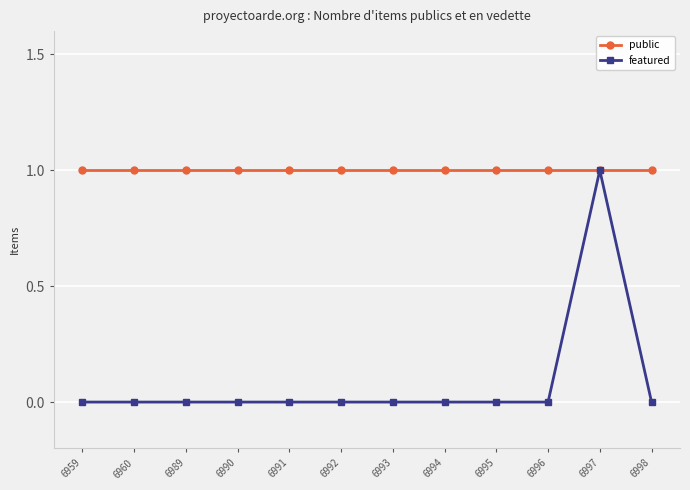

At 6960, list the series in order from largest to smallest.

public, featured